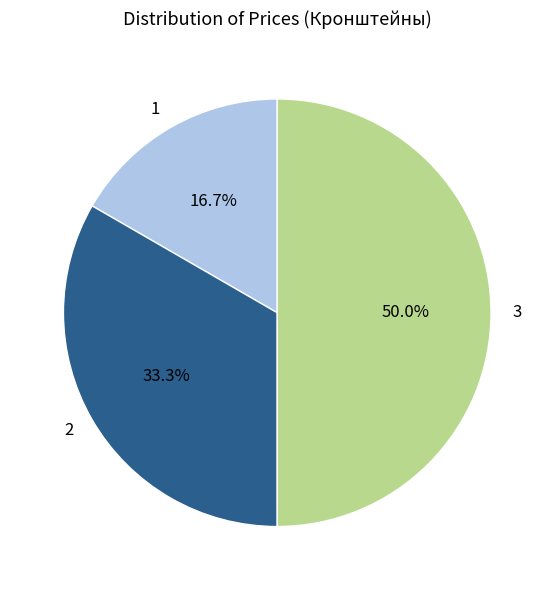

Approximately how many times larger is the value at 2 compared to 1?

2.0